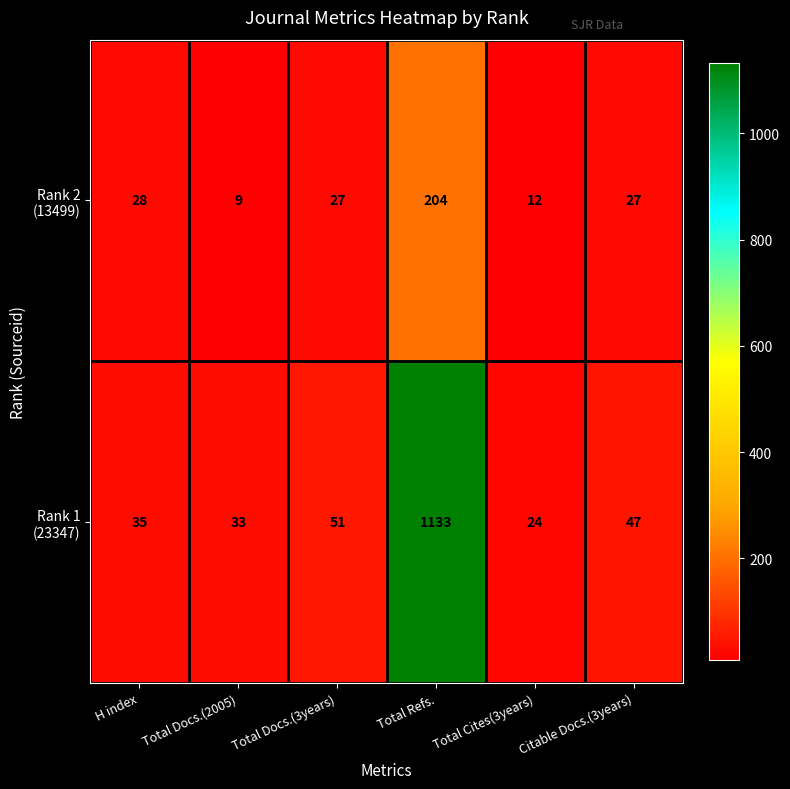

Count the number of categories in the chart.

6